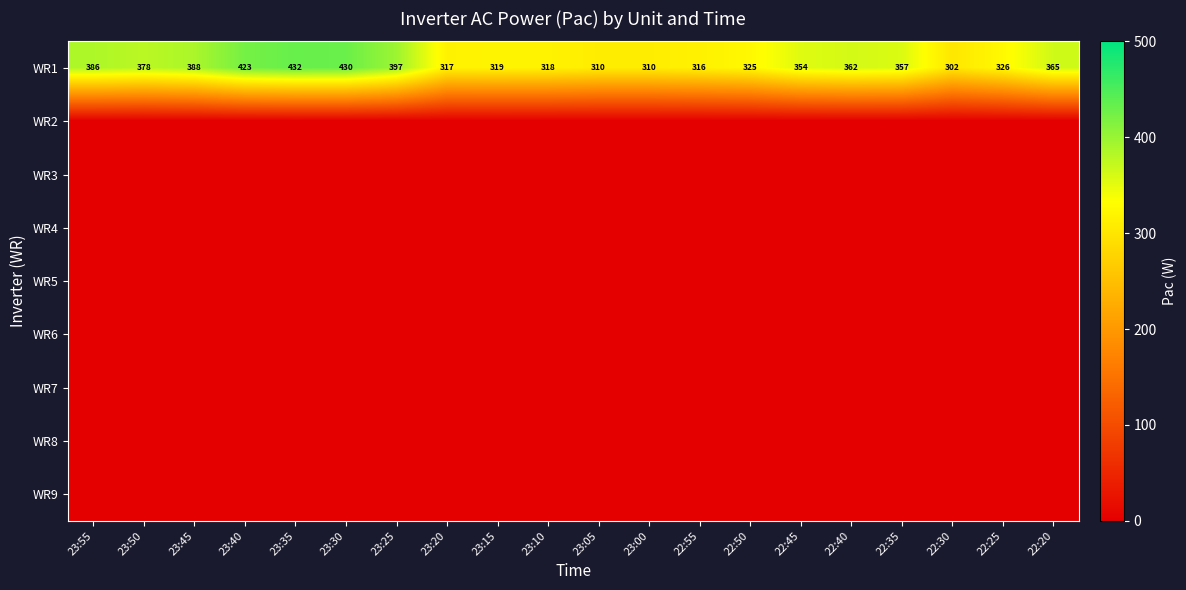

Where is WR1 nearest to the value 367?

22:20